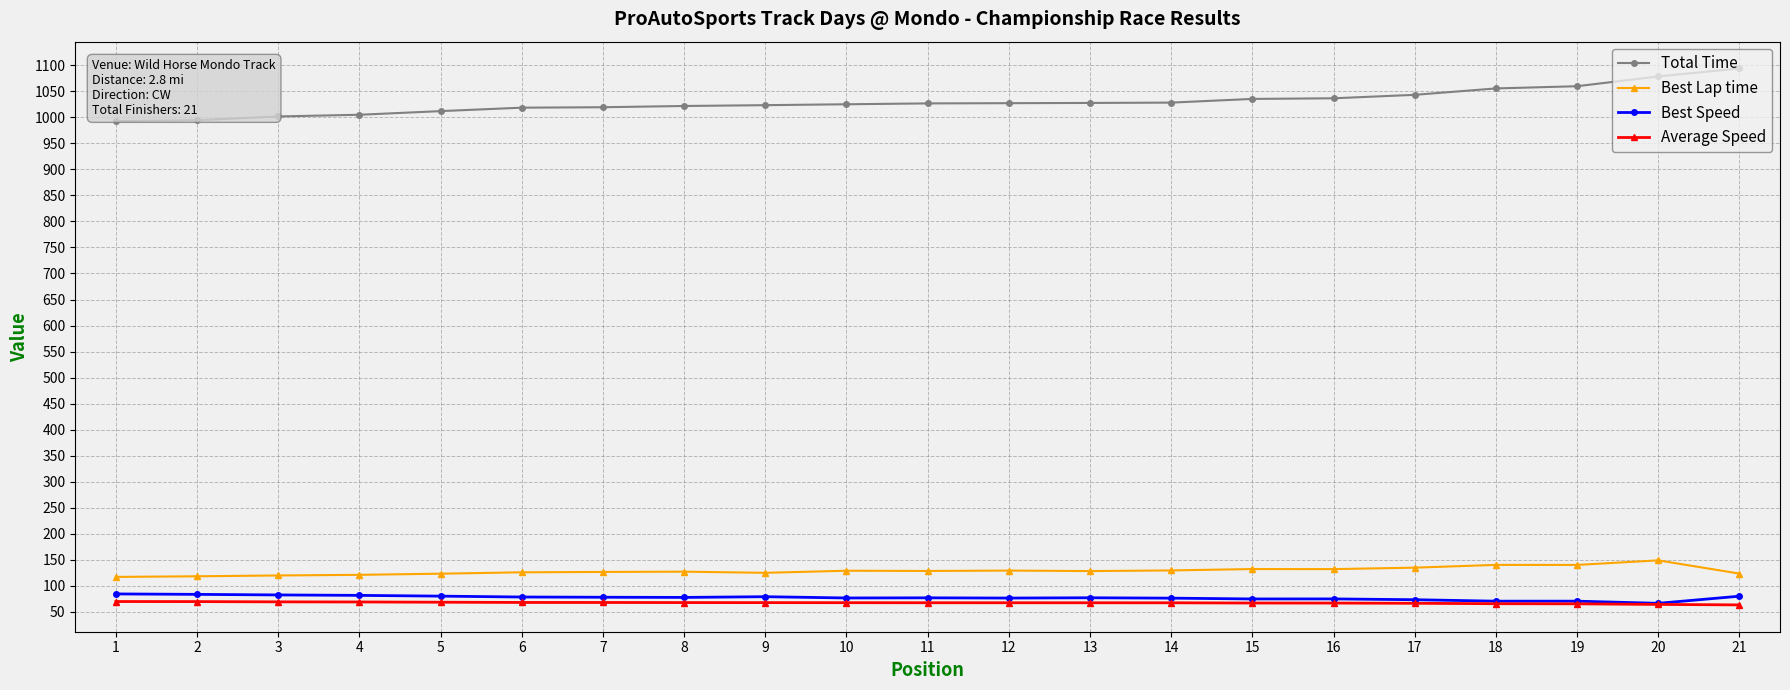

Count the number of data series in this chart.

4